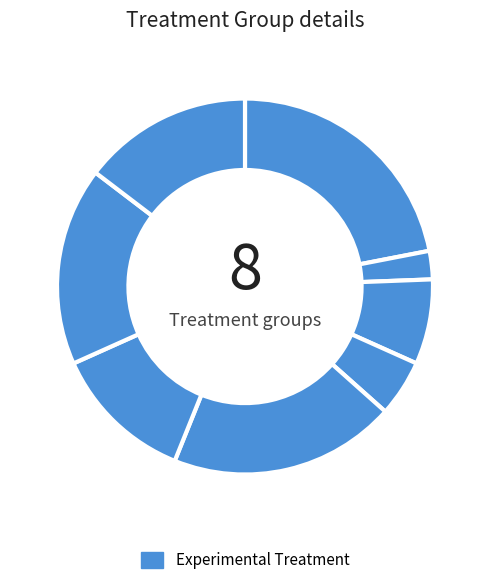

How many slices are in this pie chart?

8